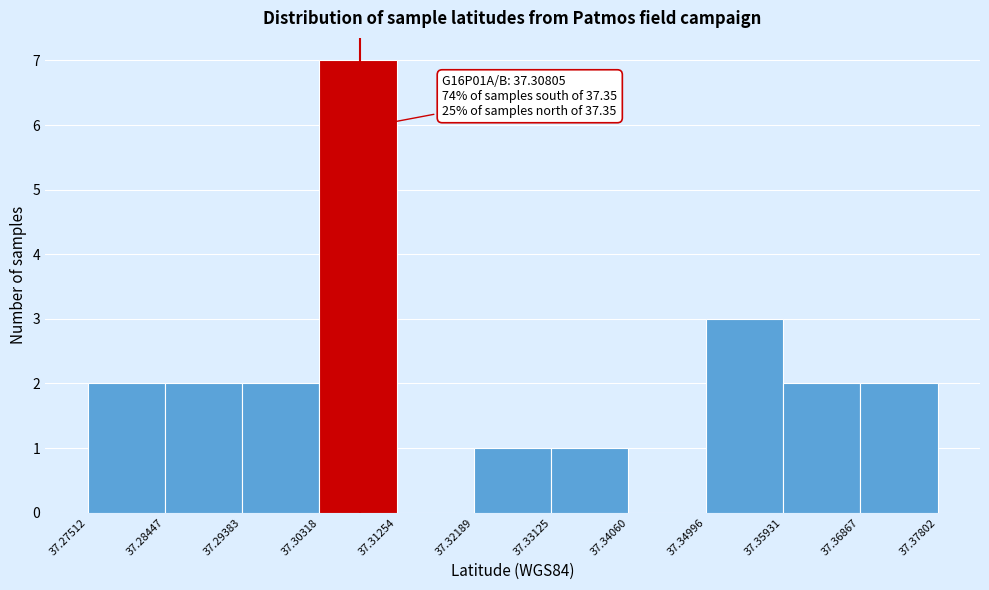

Which range on the x-axis has the tallest bar?

37.30318 to 37.31254